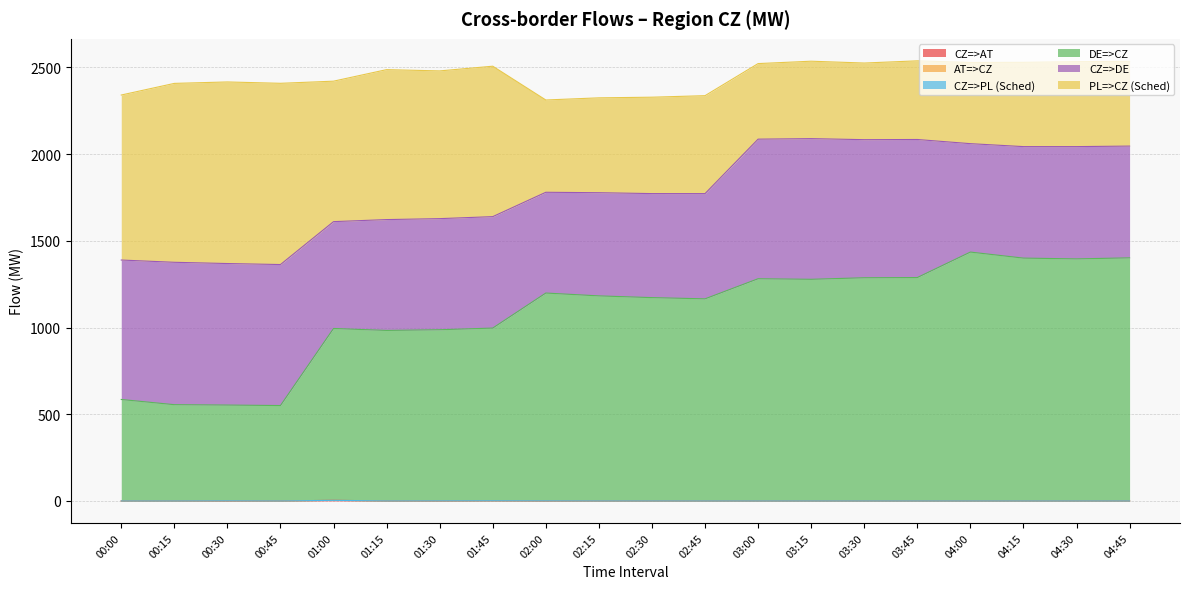

What is the value of the CZ=>DE point at the 3rd from the left?

816.0